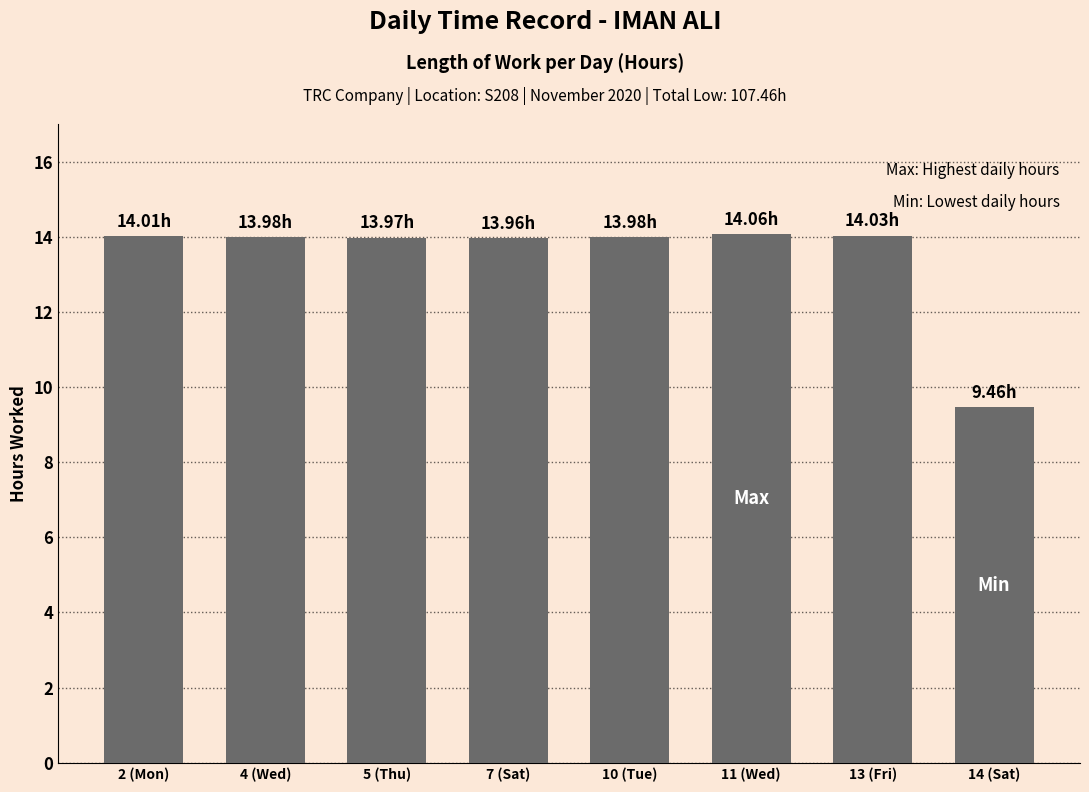

What is the approximate value at 13 (Fri)?

14.0